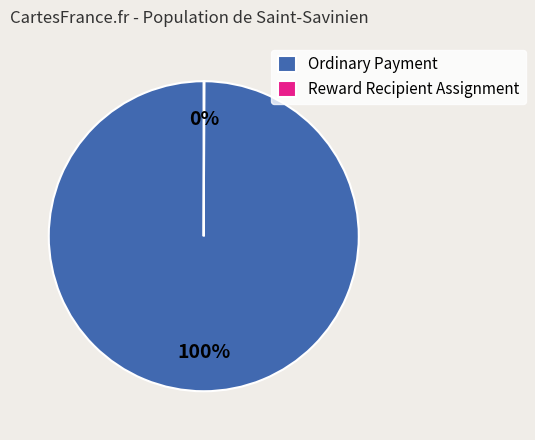

Is Ordinary Payment the majority of the pie?

Yes